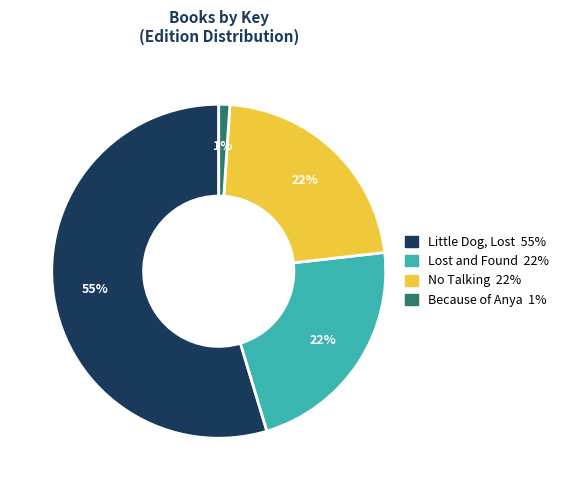

Do No Talking and Because of Anya together represent more than half of the pie?

No